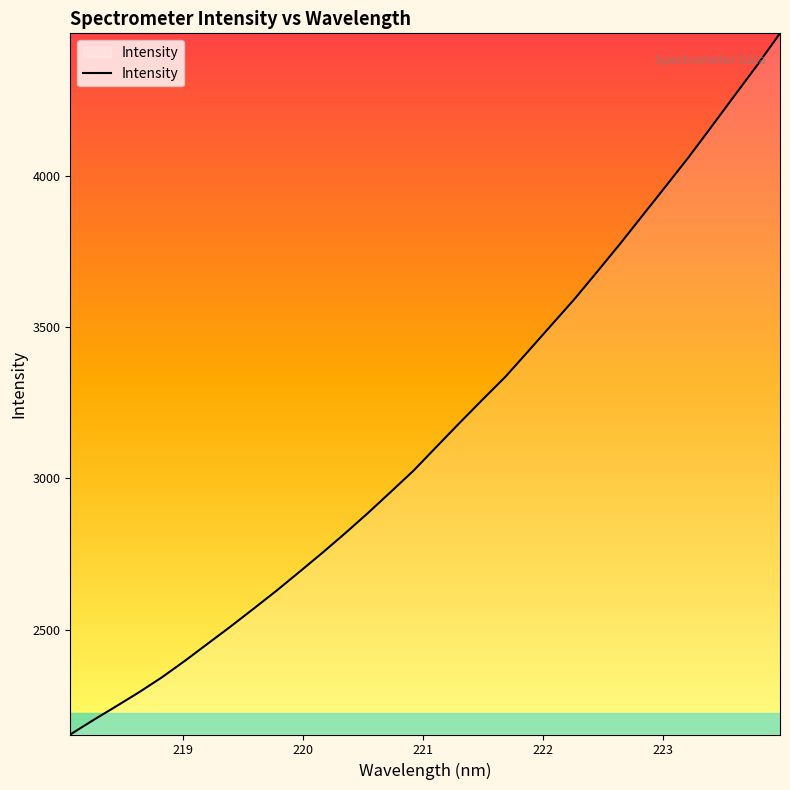

What is the minimum value shown in the chart?

2153.3